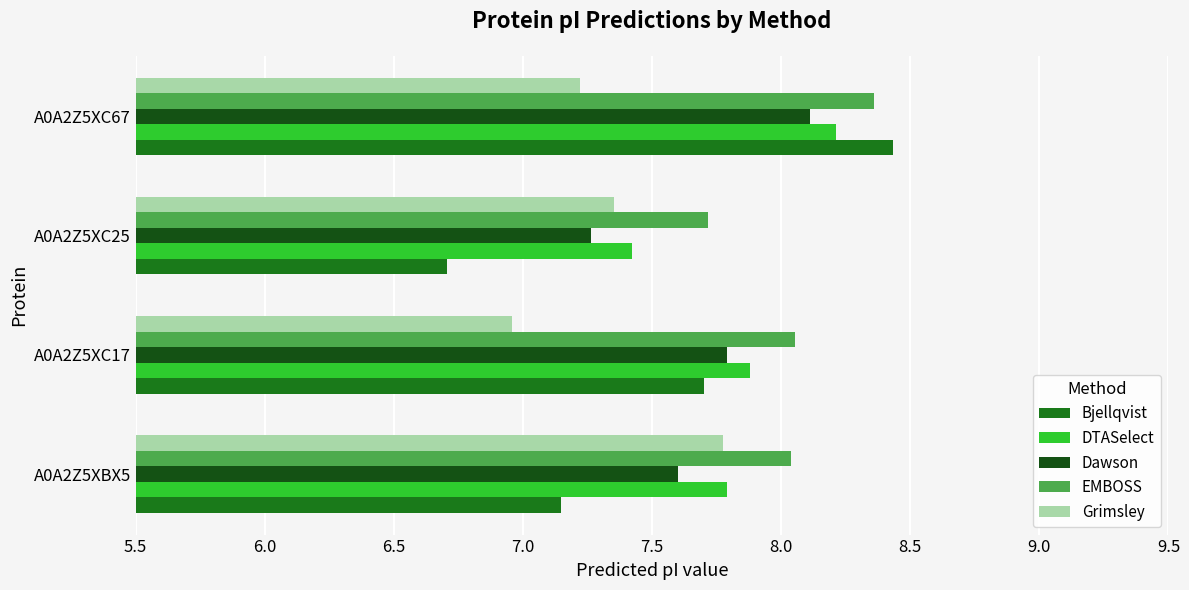

At how many categories does at least one series exceed 6?

4